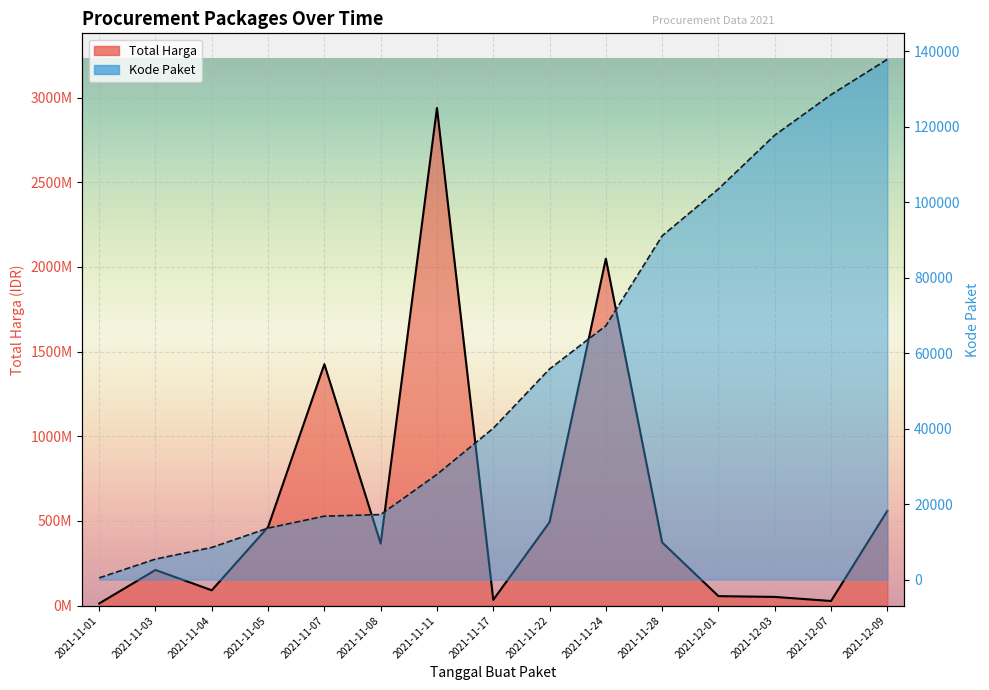

At which label is Kode Paket closest to 69170?

2021-11-24